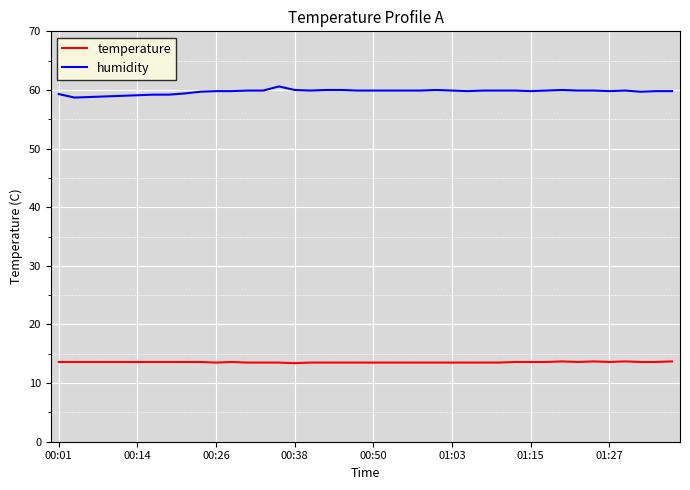

What is the minimum value shown in the chart?

13.4